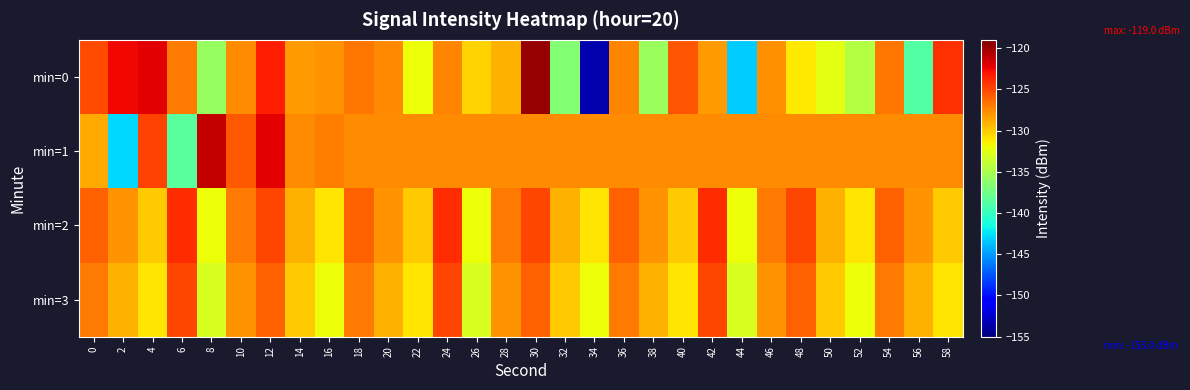

What is the spread (max minus min) of values at 24?

3.6